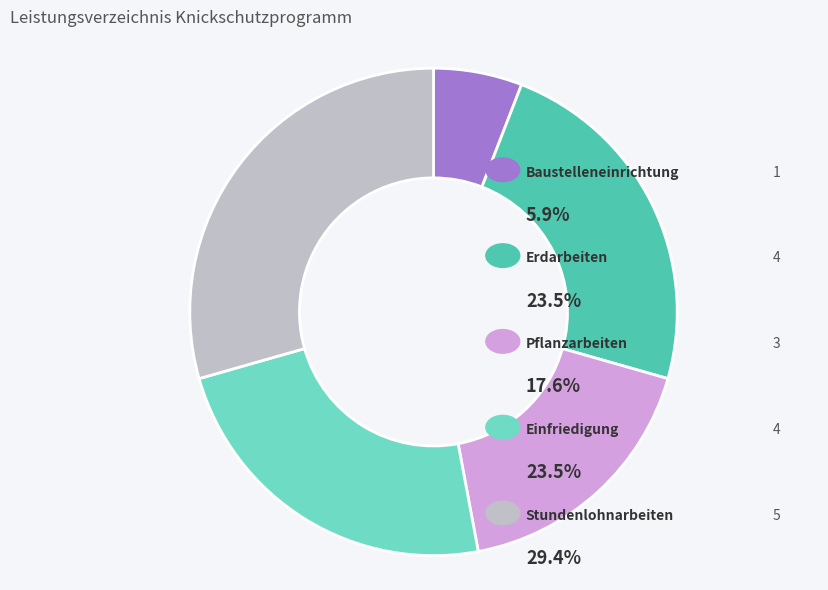

Is the sum of Baustelleneinrichtung and Einfriedigung greater than half?

No